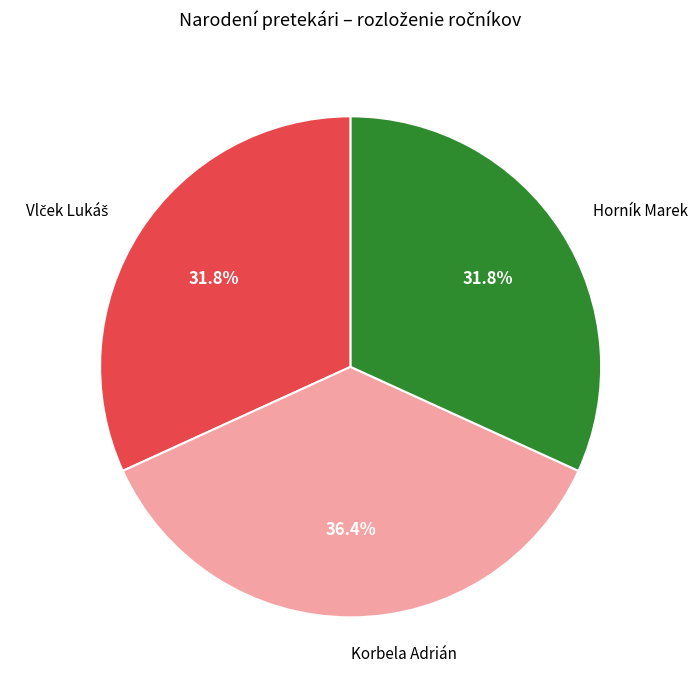

Do Horník Marek and Korbela Adrián together represent more than half of the pie?

Yes